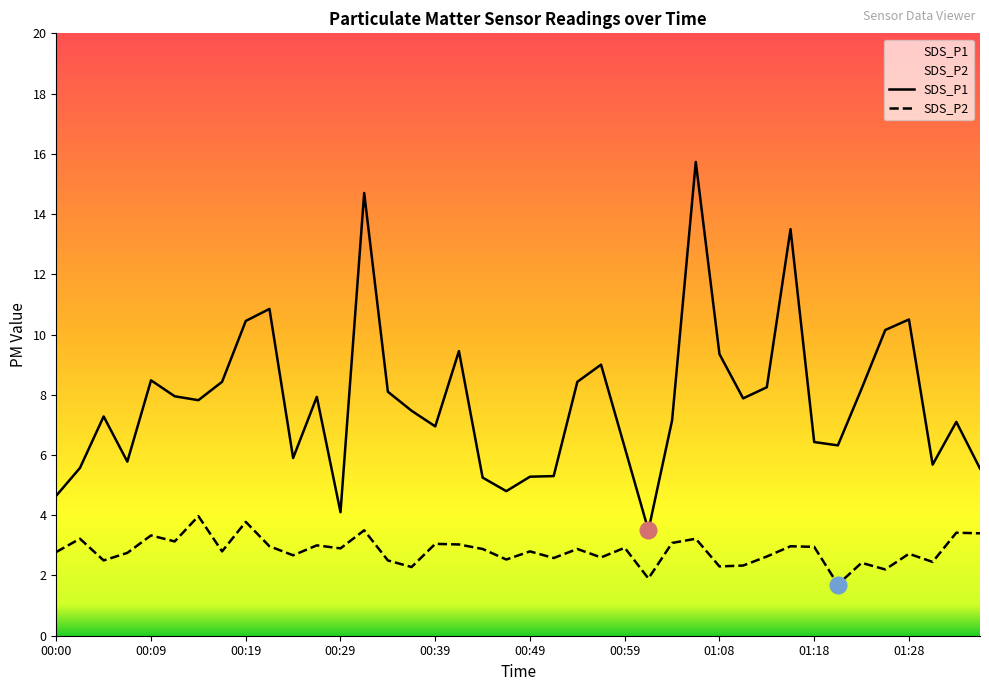

What is the smallest value displayed?

1.7